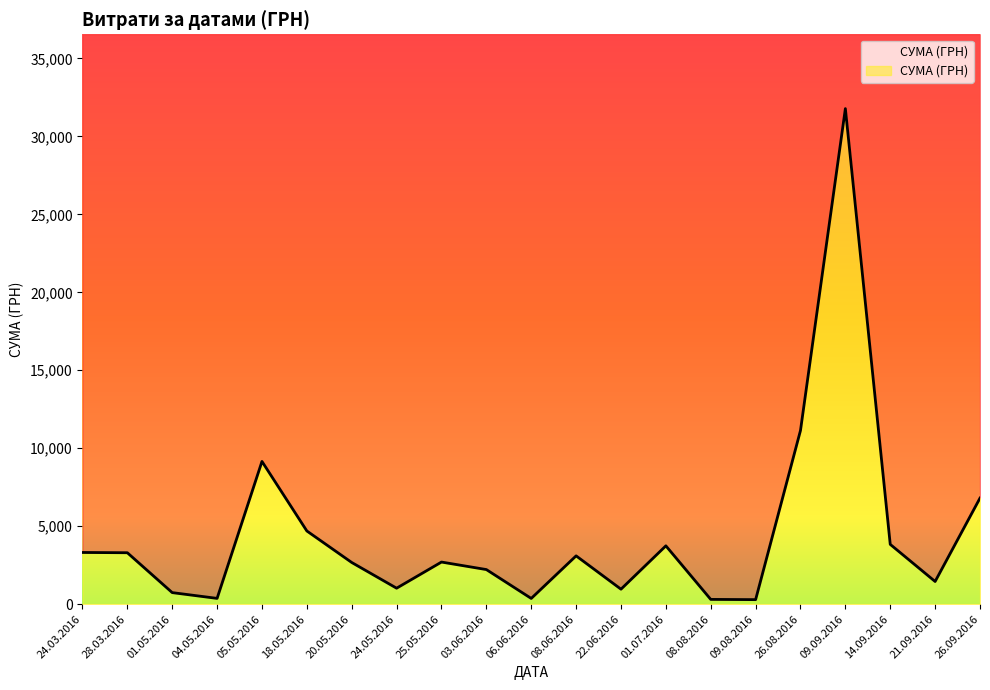

Does the chart display data point markers on the line(s)?

No